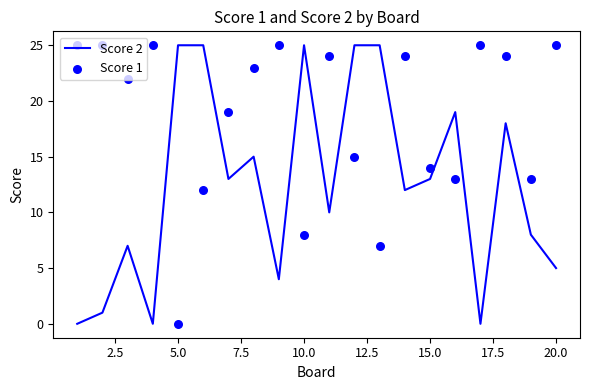

What is the maximum value for Score 2?

25